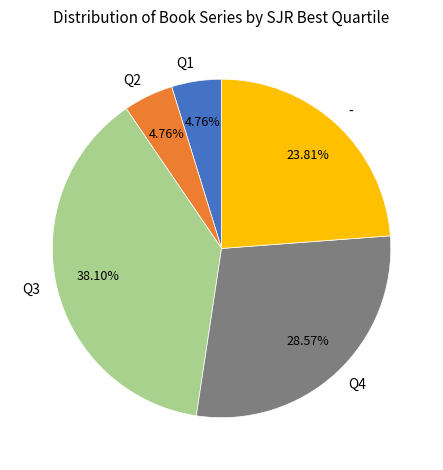

Does any single category account for the majority?

No